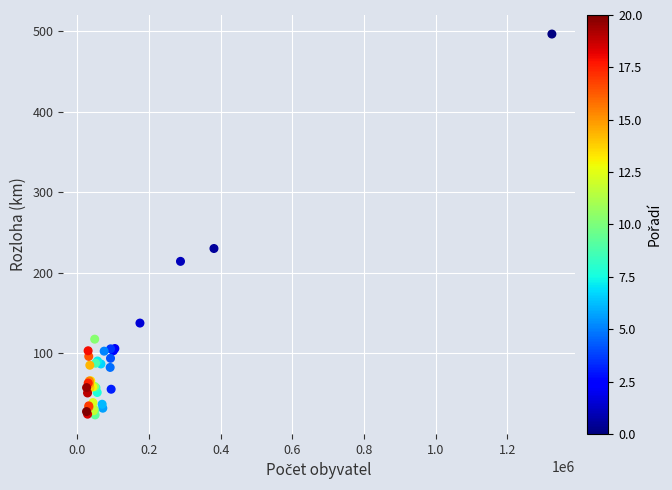

What Y value in the scatter plot is closest to 259?

230.2